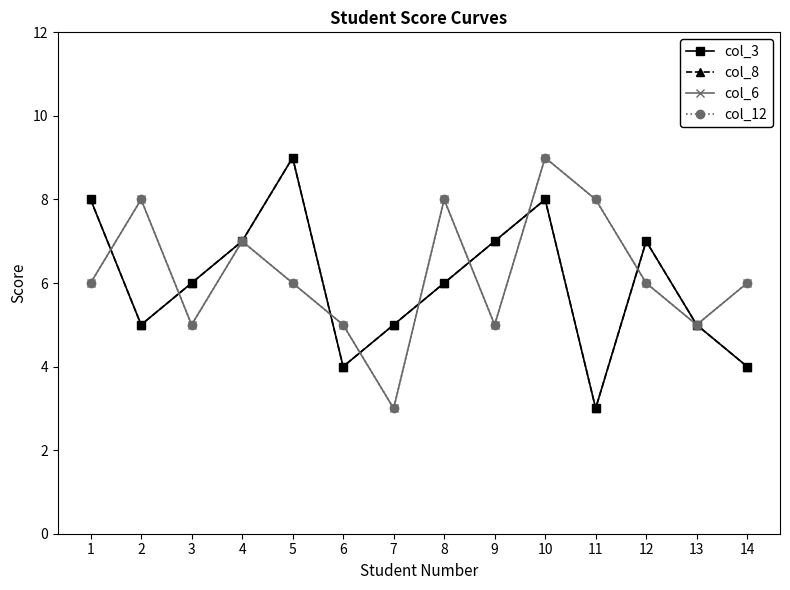

Reading right to left, transcribe all the data shown in this chart.

col_3: 14=4	13=5	12=7	11=3	10=8	9=7	8=6	7=5	6=4	5=9	4=7	3=6	2=5	1=8
col_8: 14=4	13=5	12=7	11=3	10=8	9=7	8=6	7=5	6=4	5=9	4=7	3=6	2=5	1=8
col_6: 14=6	13=5	12=6	11=8	10=9	9=5	8=8	7=3	6=5	5=6	4=7	3=5	2=8	1=6
col_12: 14=6	13=5	12=6	11=8	10=9	9=5	8=8	7=3	6=5	5=6	4=7	3=5	2=8	1=6